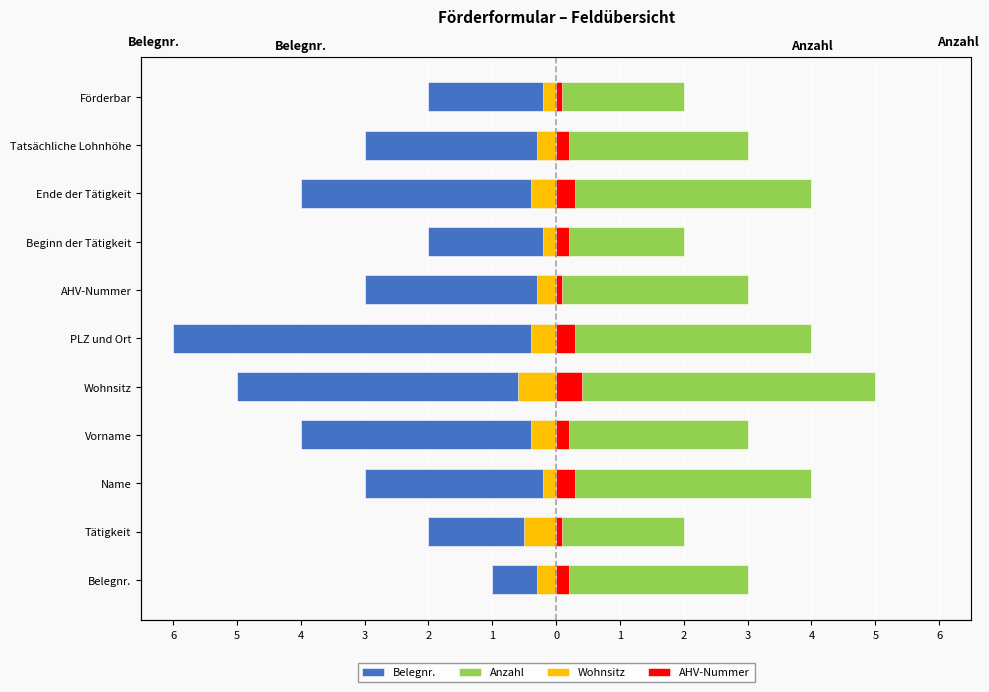

What is the value of the Belegnr. bar at the 6th from the left?

-6.0